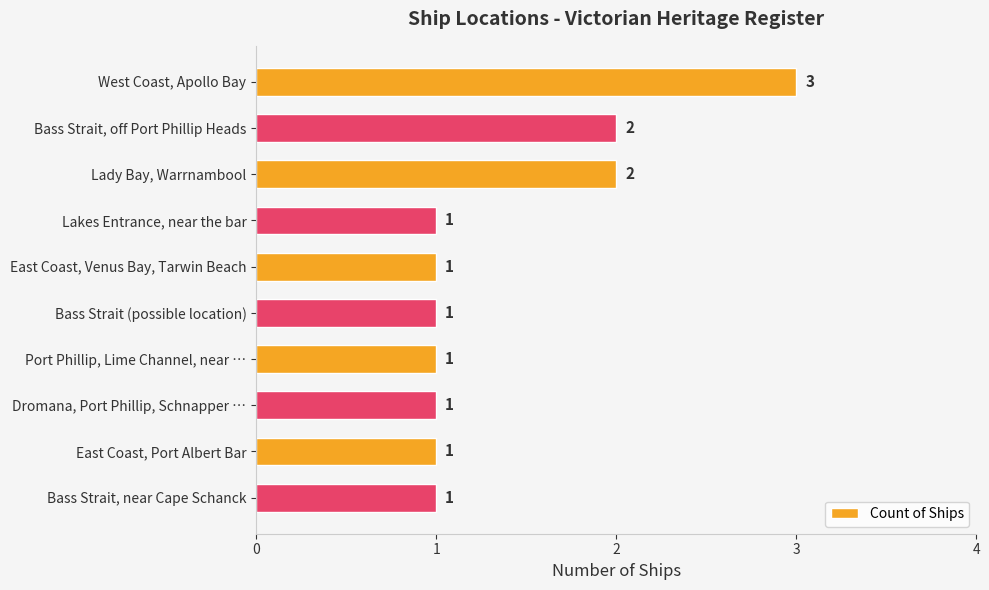

Between Bass Strait, off Port Phillip Heads and Lakes Entrance, near the bar, which is larger?

Bass Strait, off Port Phillip Heads